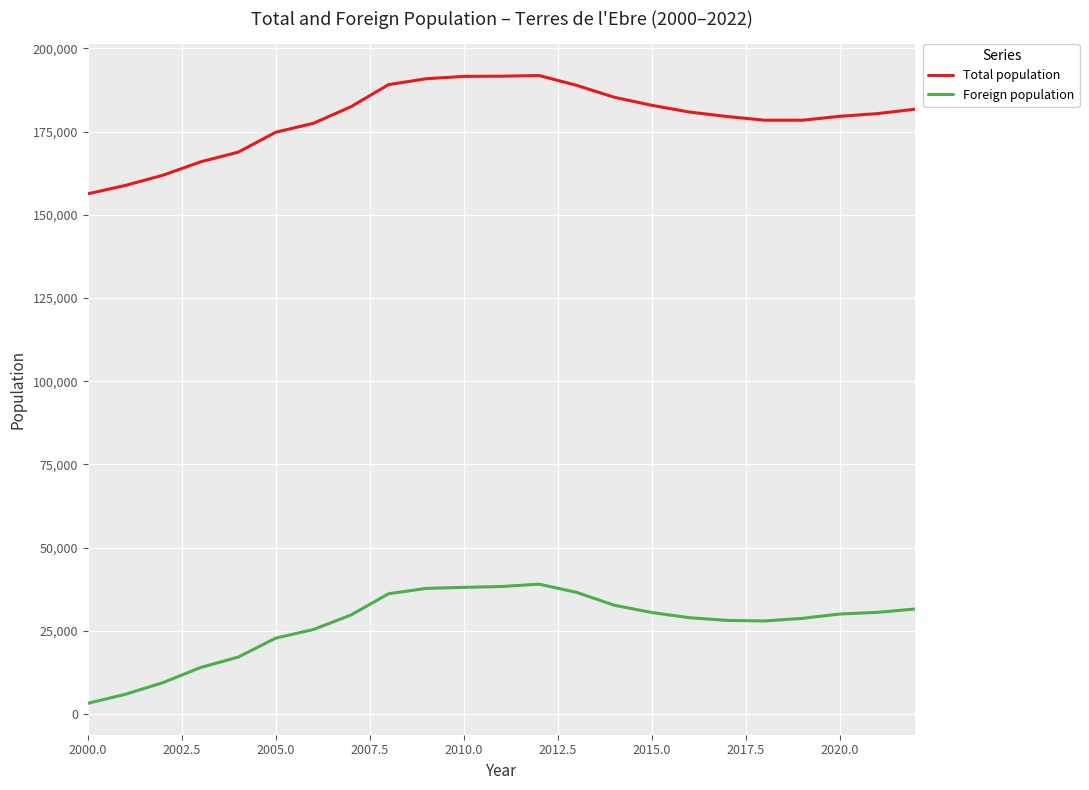

Which series has the largest total across all categories?

Total population